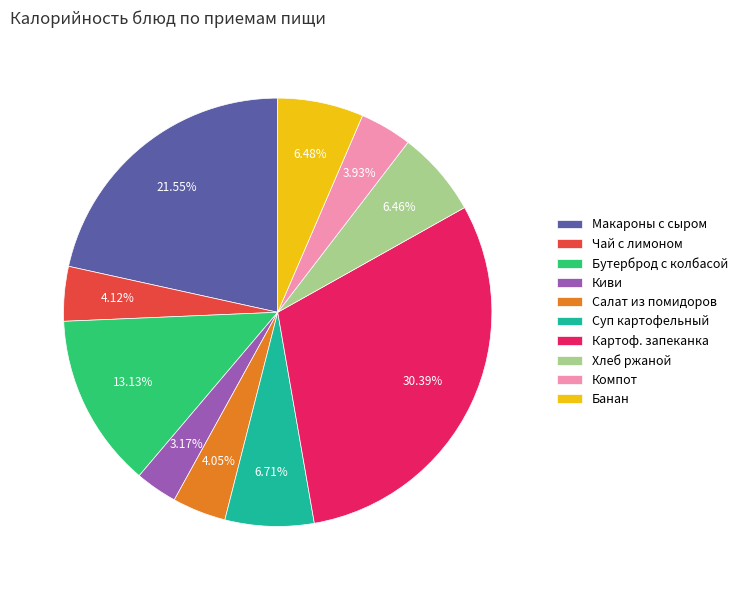

Which slice is the largest?

Картоф. запеканка